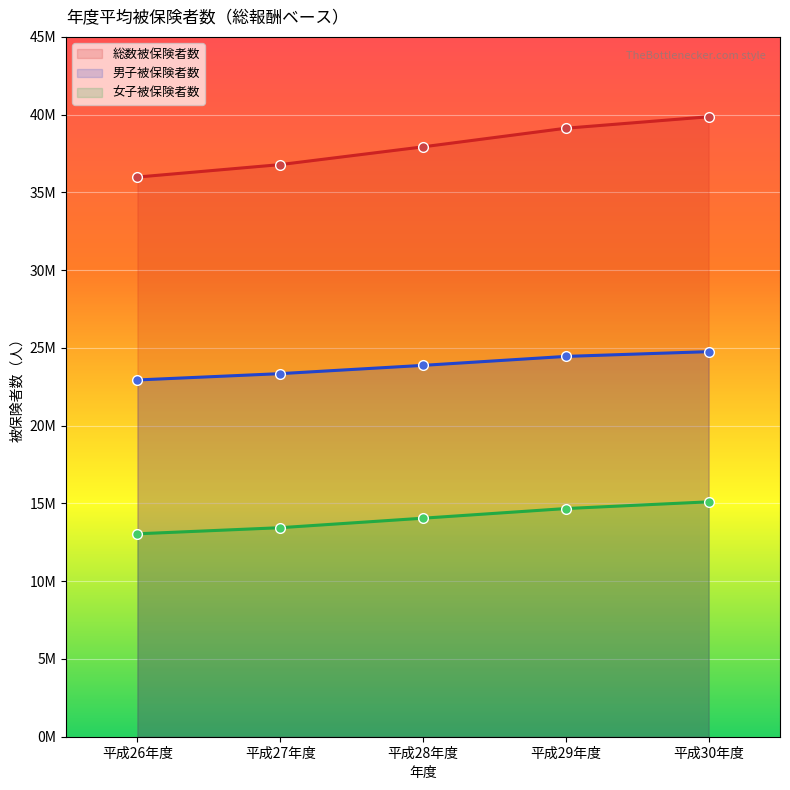

Reading right to left, extract all data points from this chart.

総数被保険者数: 39864232	39126796	37930083	36787758	35987123
男子被保険者数: 24761093	24454955	23878929	23346933	22939912
女子被保険者数: 15103139	14671841	14051154	13440825	13047211